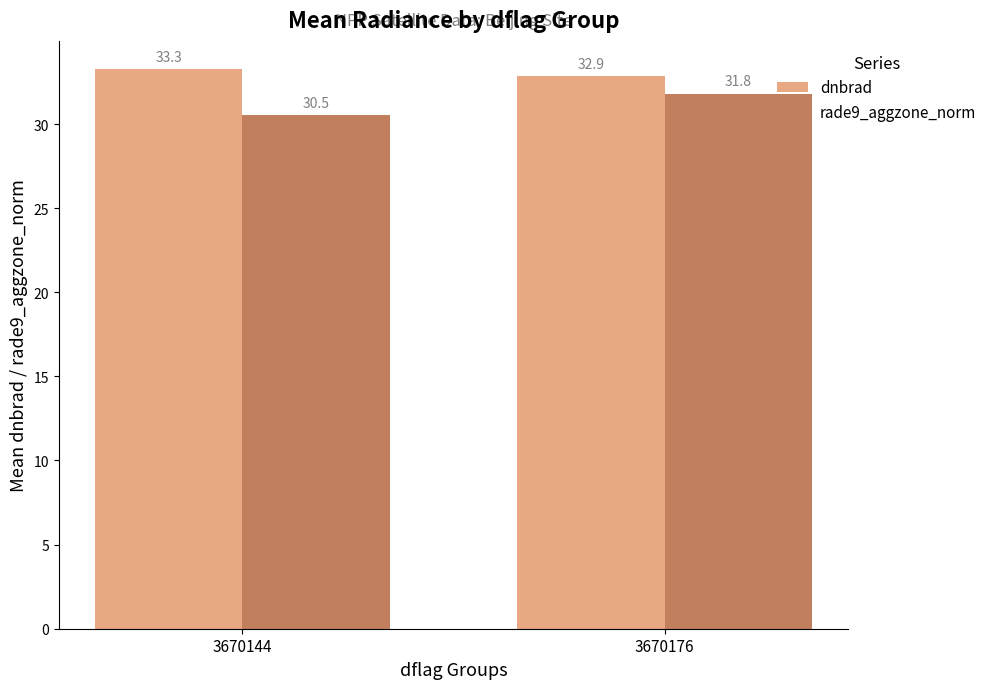

What are all the series names shown in the legend?

dnbrad, rade9_aggzone_norm